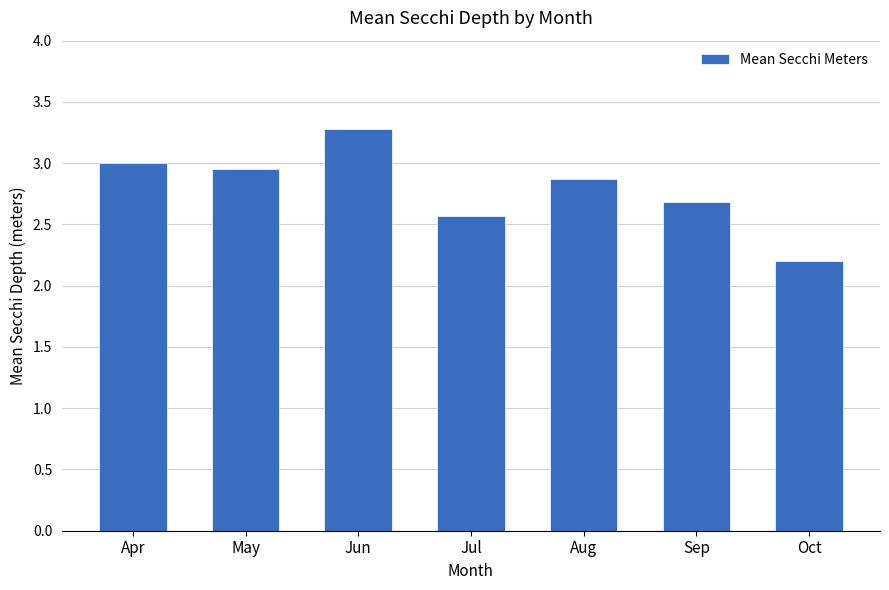

Which label corresponds to the largest value in the chart?

Jun